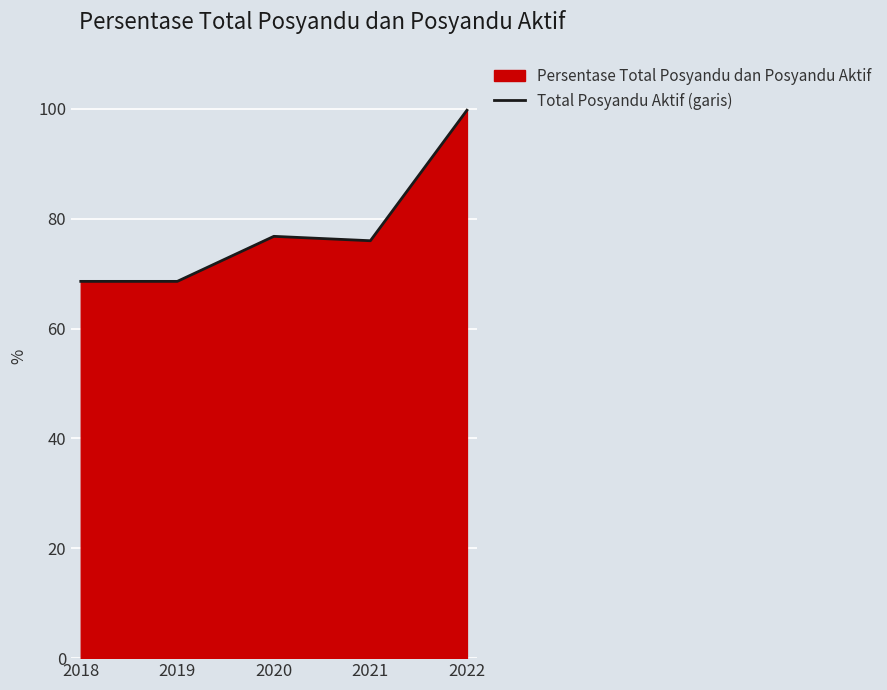

What is the maximum value shown in the chart?

99.8